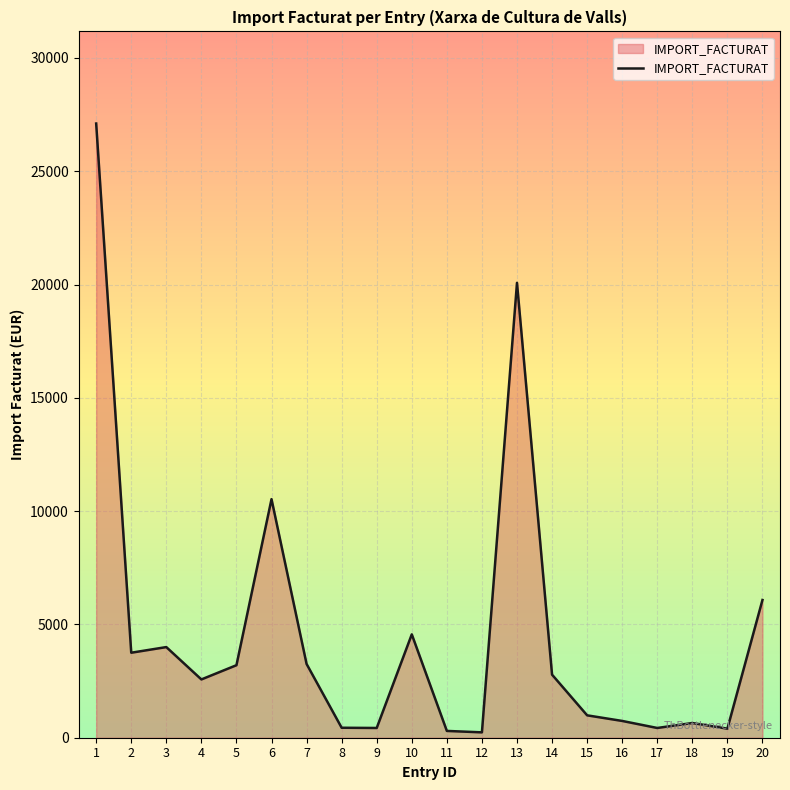

What is the ratio of the value at 17 to the value at 7?

0.1